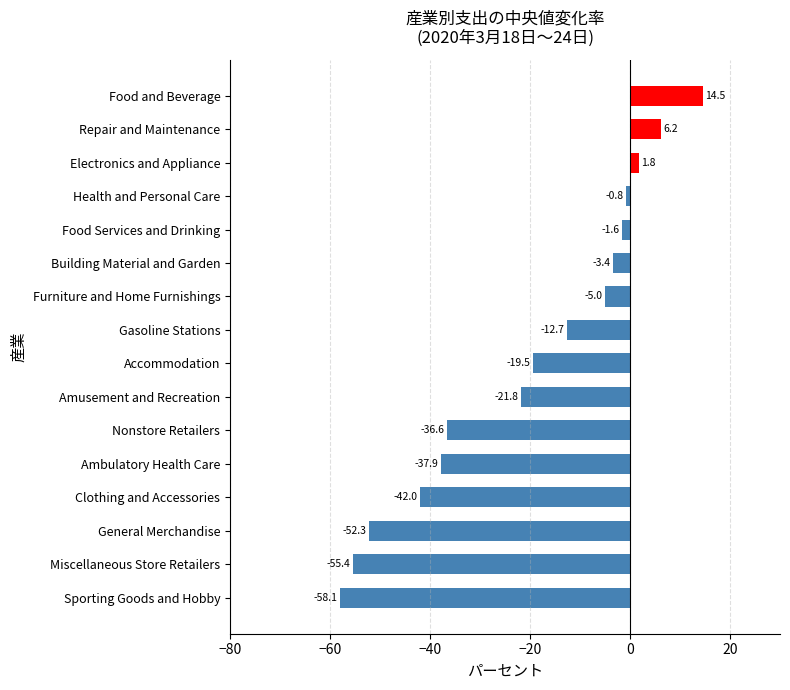

Count the number of values greater than -12.

7